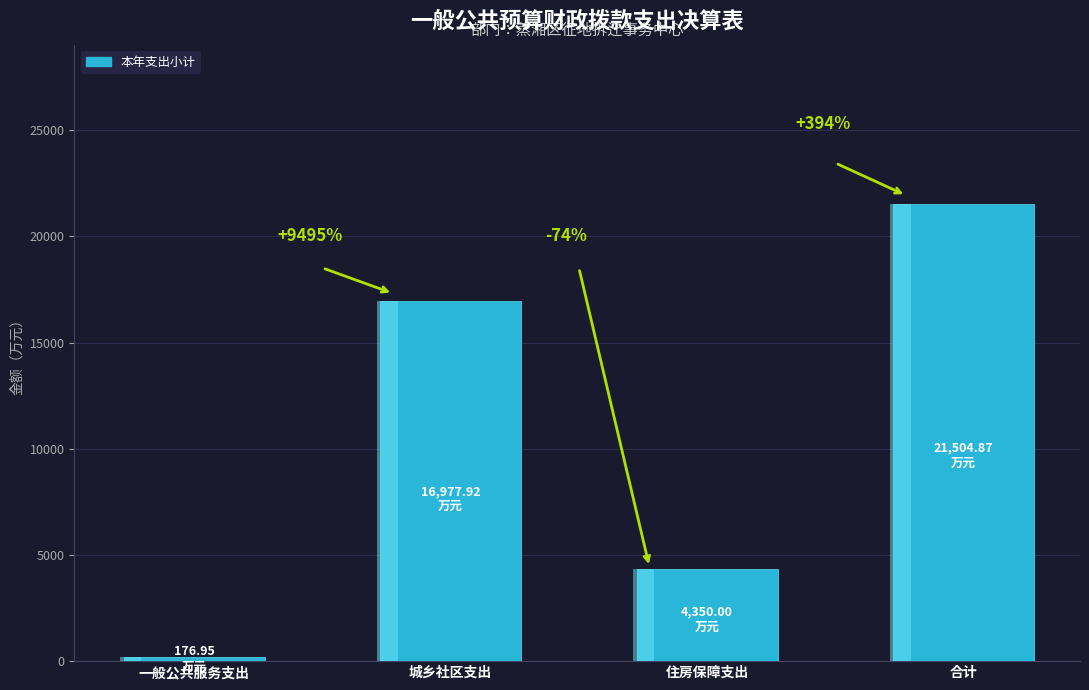

True or false: the data shows 50.9 at 一般公共服务支出.

False